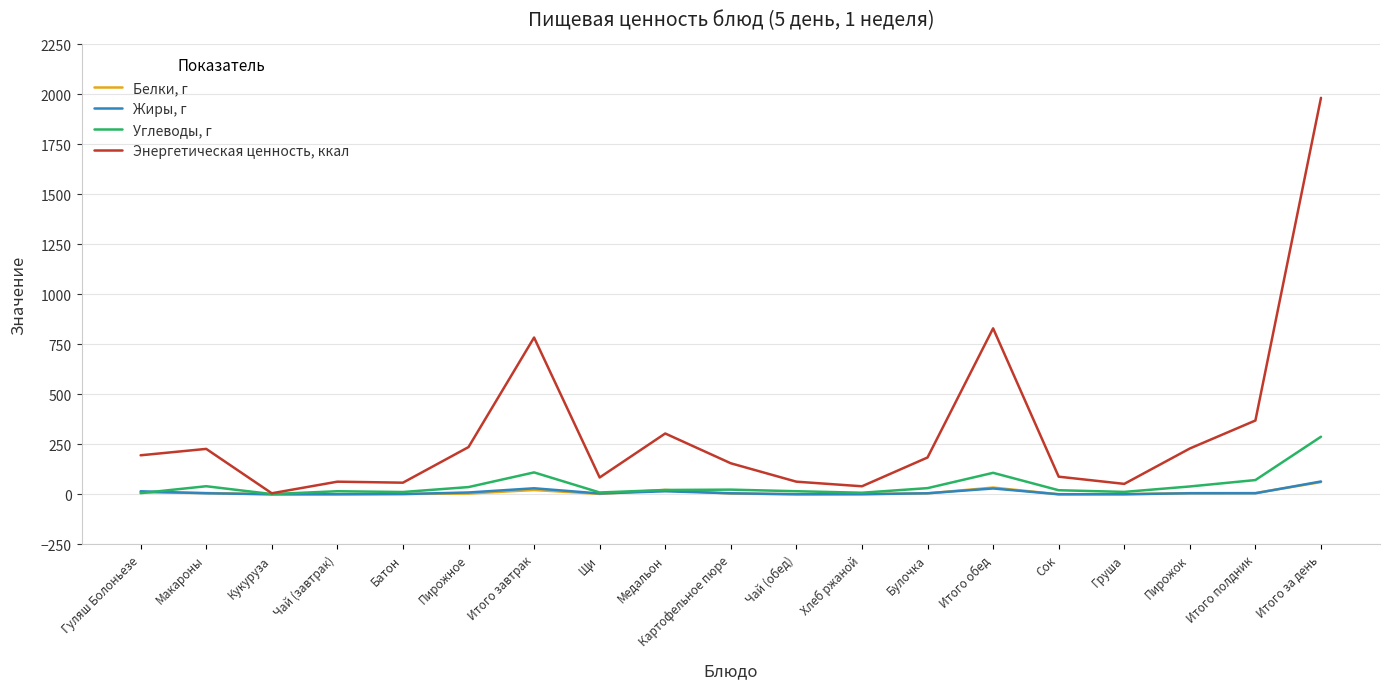

Is this an area chart (filled region under the line)?

No